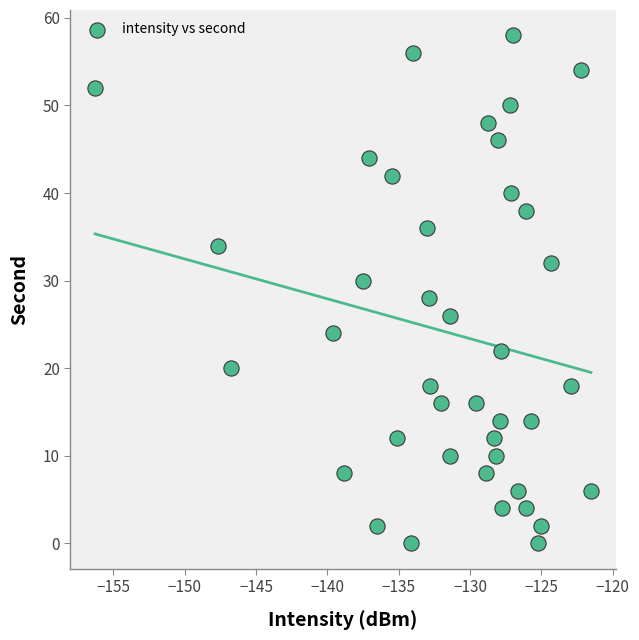

What is the range of Y values (max minus min)?

58